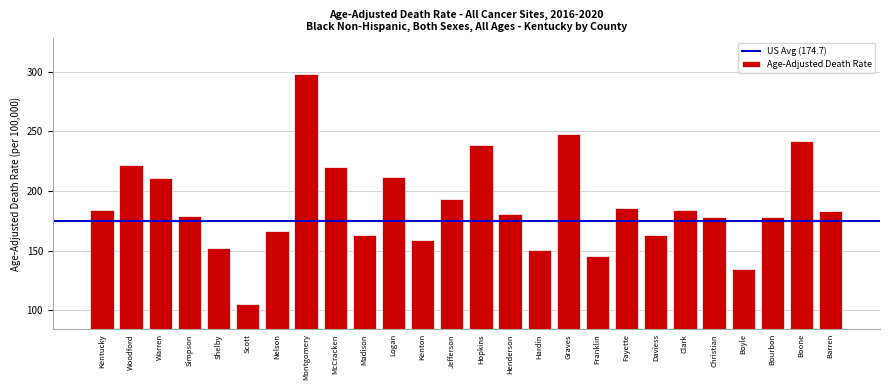

What is the value of the 3rd bar from the left?

210.7